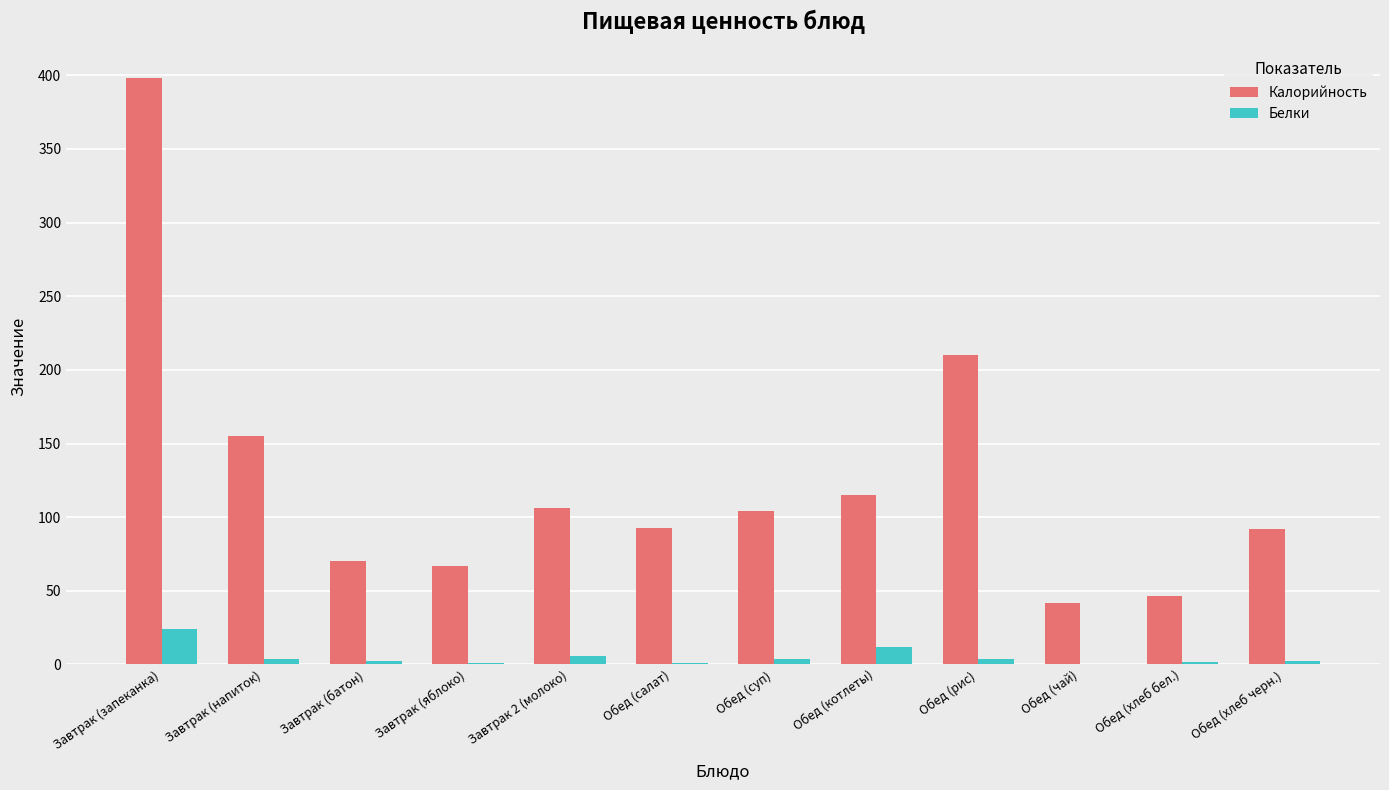

True or false: Калорийность has a value of 12.3 at Обед (чай).

False